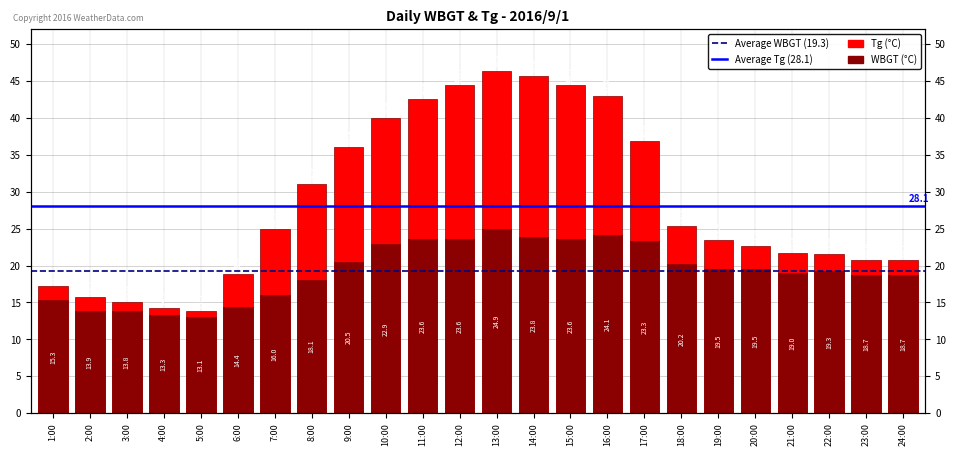

List the series in order of their overall mean, lowest first.

WBGT, Tg